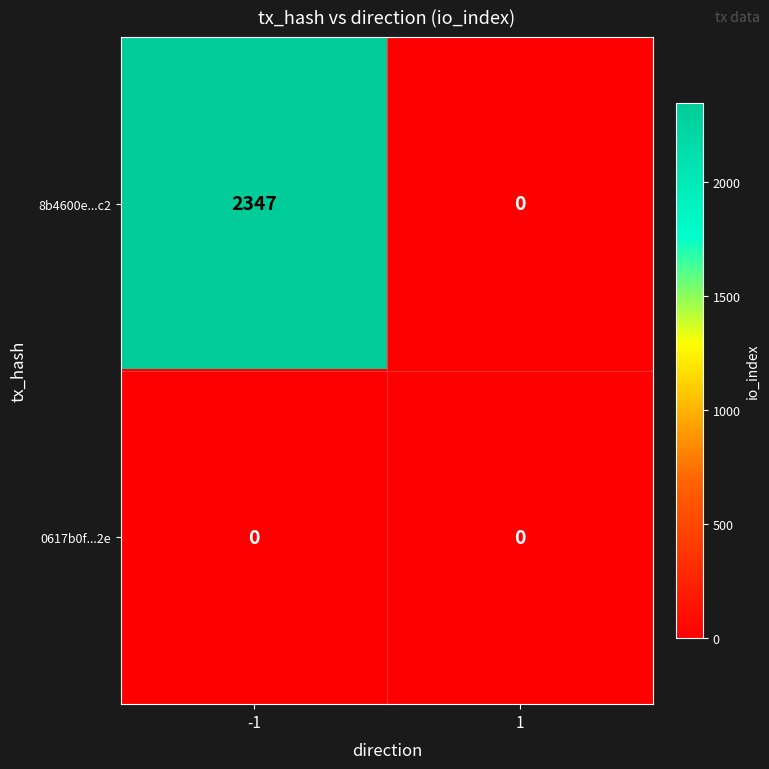

What is the difference between the highest and lowest values at -1?

2347